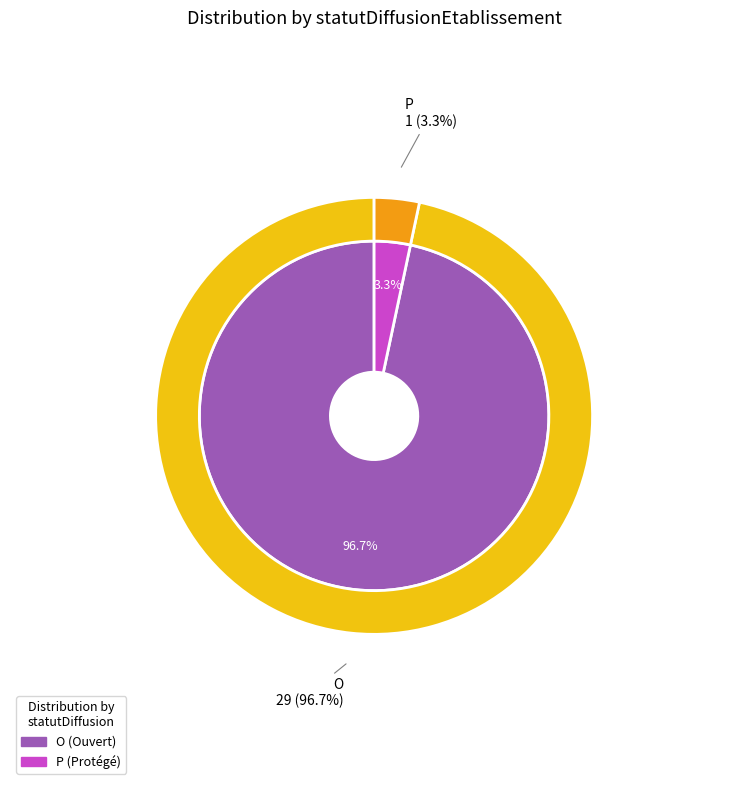

Which category has the biggest portion of the pie?

O